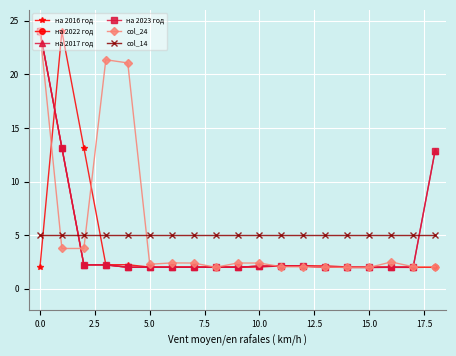

What is the sum of all на 2016 год values?

72.4